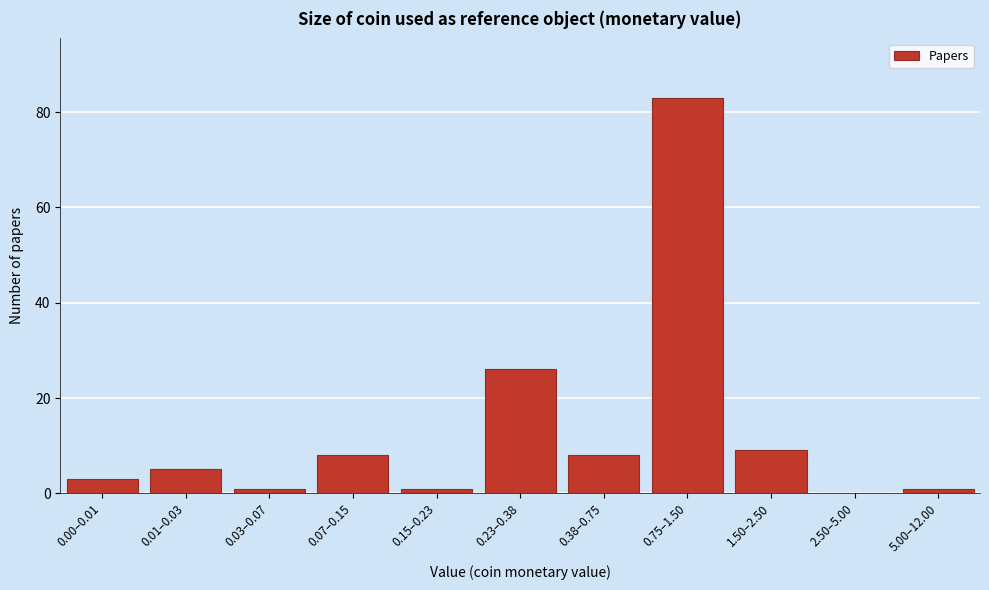

Reading left to right, what are all the values shown in this chart?

0.00–0.01=3	0.01–0.03=5	0.03–0.07=1	0.07–0.15=8	0.15–0.23=1	0.23–0.38=26	0.38–0.75=8	0.75–1.50=83	1.50–2.50=9	2.50–5.00=0	5.00–12.00=1